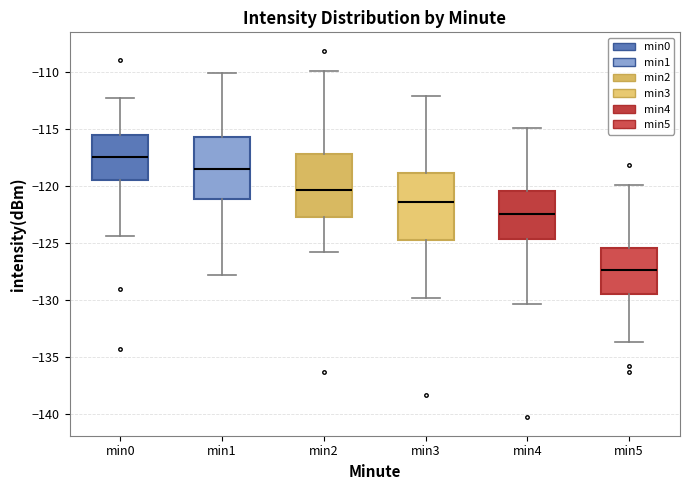

Reading left to right, read every box against the y-axis: the position of its median line, the range the box covers, and the ends of its whiskers. The values are not printed on the chart, so give them approximately, as read against the axis.

min0: median -117.5, box -119.5 to -115.5, whiskers -124.5 to -112.5
min1: median -118.5, box -121.0 to -115.5, whiskers -128.0 to -110.0
min2: median -120.5, box -122.5 to -117.5, whiskers -126.0 to -110.0
min3: median -121.5, box -124.5 to -119.0, whiskers -130.0 to -112.0
min4: median -122.5, box -124.5 to -120.5, whiskers -130.5 to -115.0
min5: median -127.5, box -129.5 to -125.5, whiskers -133.5 to -120.0